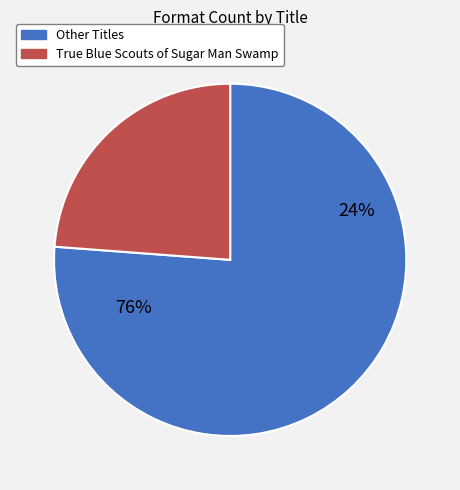

Is Across the Pond the majority of the pie?

No